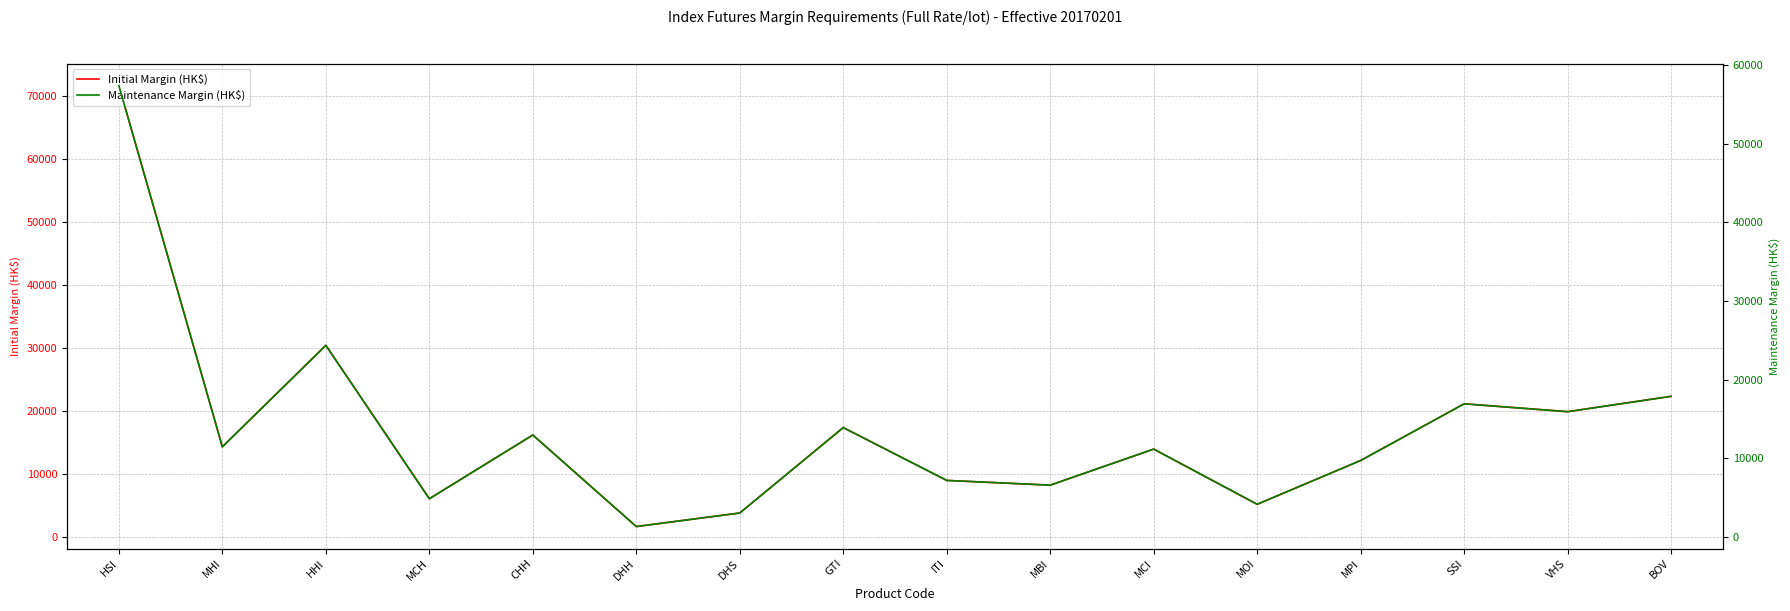

Where does the Maintenance Margin (HK$) series first go above 11470?

HSI